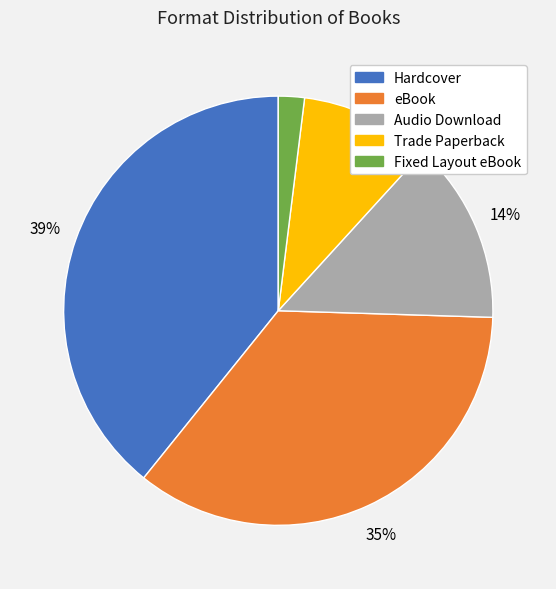

Which has a higher value, Trade Paperback or Audio Download?

Audio Download